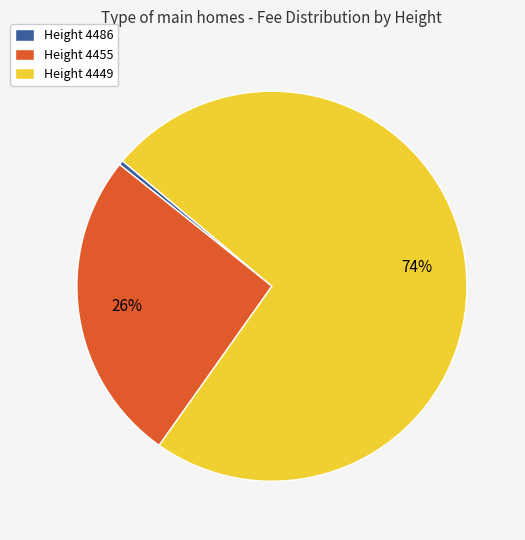

Rank the categories by value from lowest to highest.

Height 4486, Height 4455, Height 4449